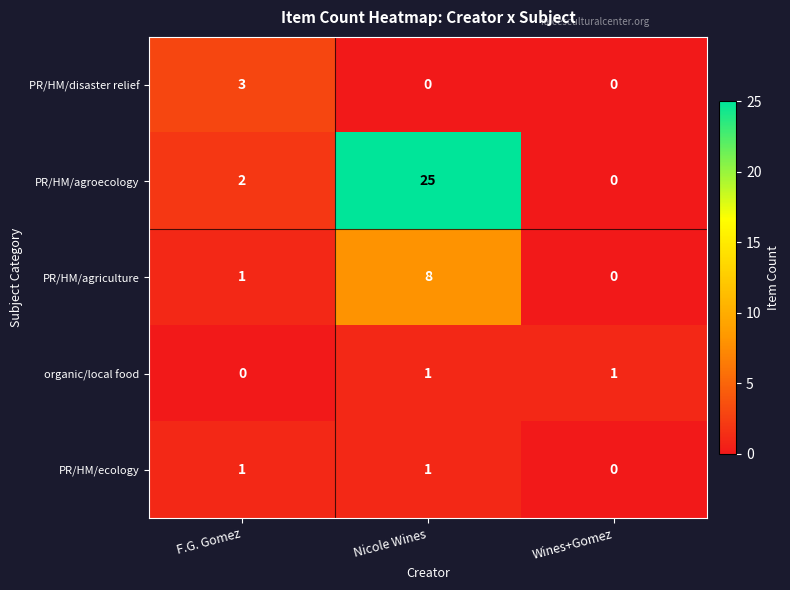

The PR/HM/agriculture series shows 8 at Nicole Wines. True or false?

True